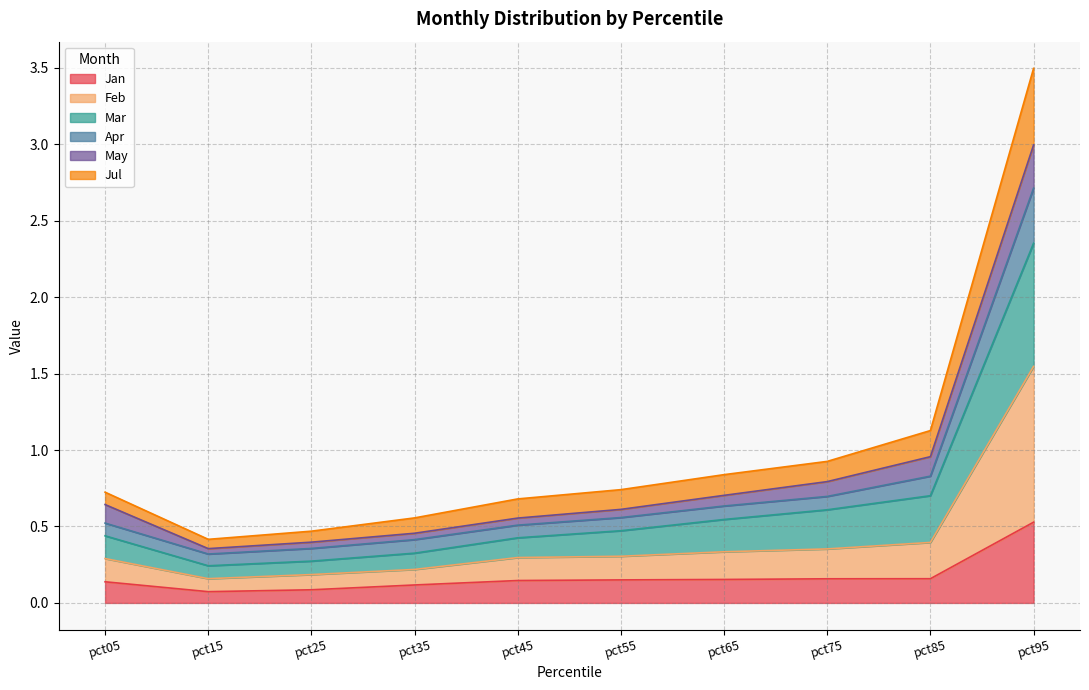

What is the highest value of the Jan series?

0.5